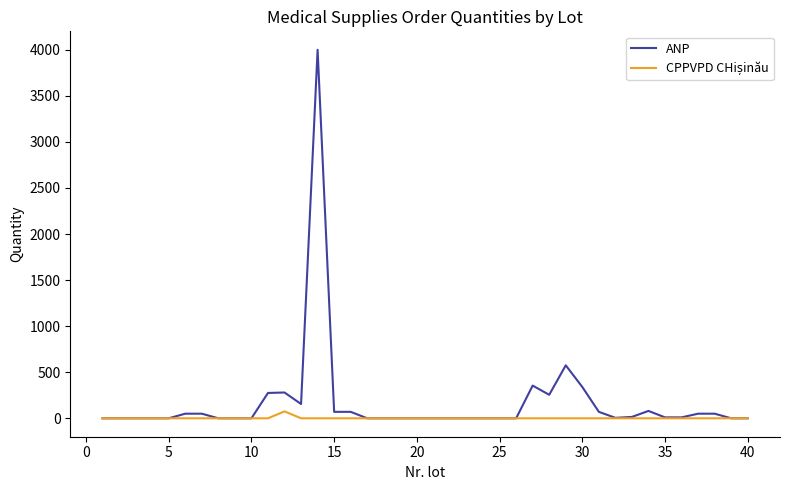

Which series has the largest range (max minus min)?

ANP